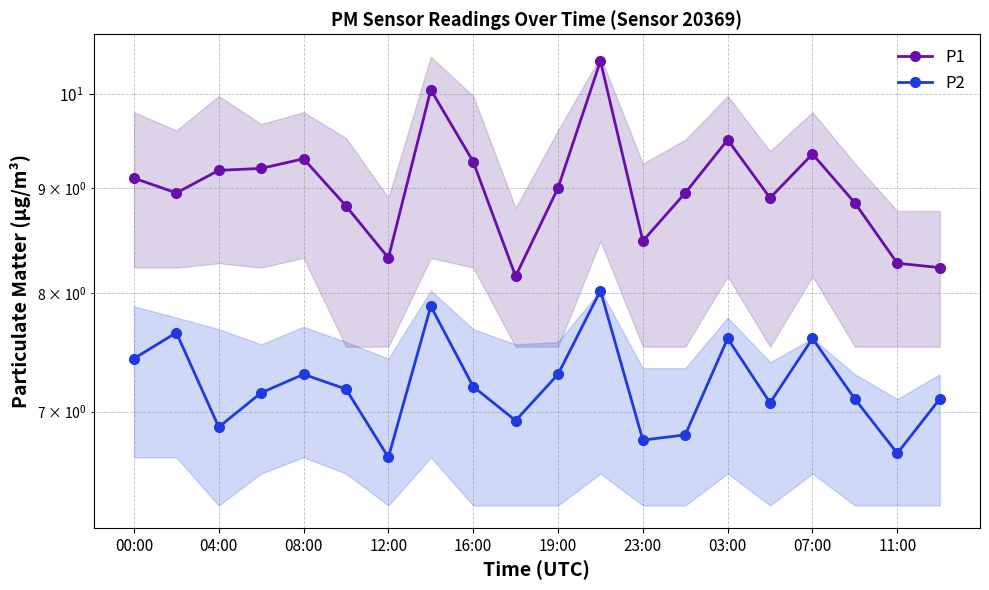

Rank the series by their maximum value, from lowest to highest.

P2, P1